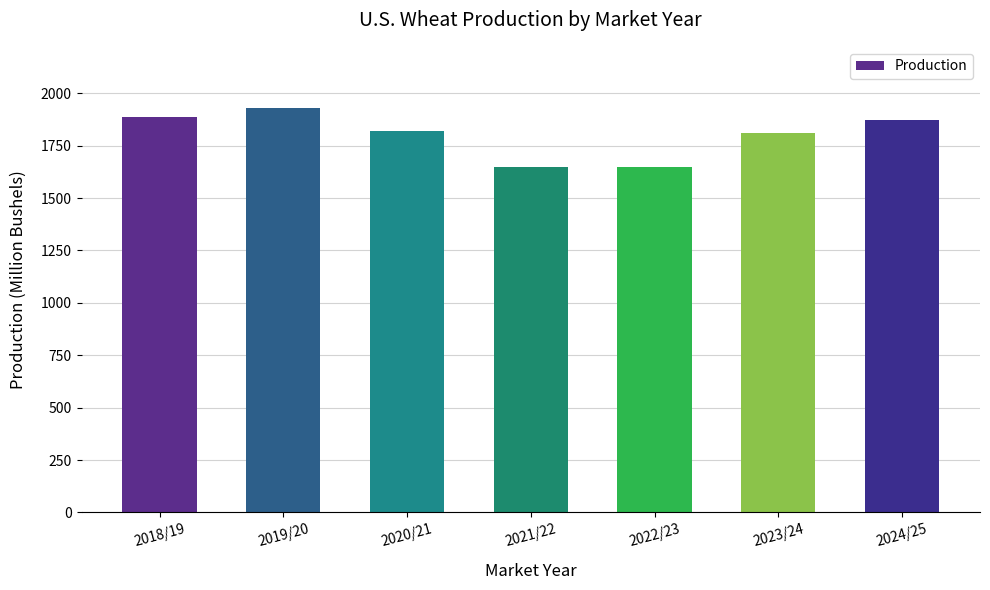

At which label does the data first exceed 1819?

2018/19